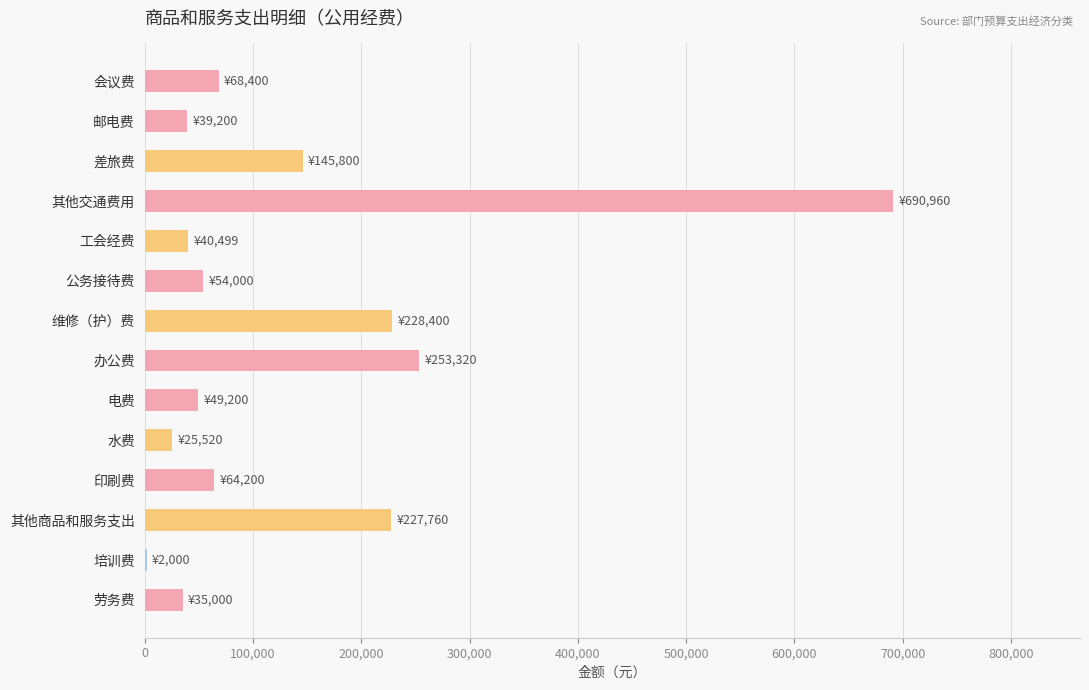

What is the ratio of the value at 差旅费 to the value at 电费?

3.0